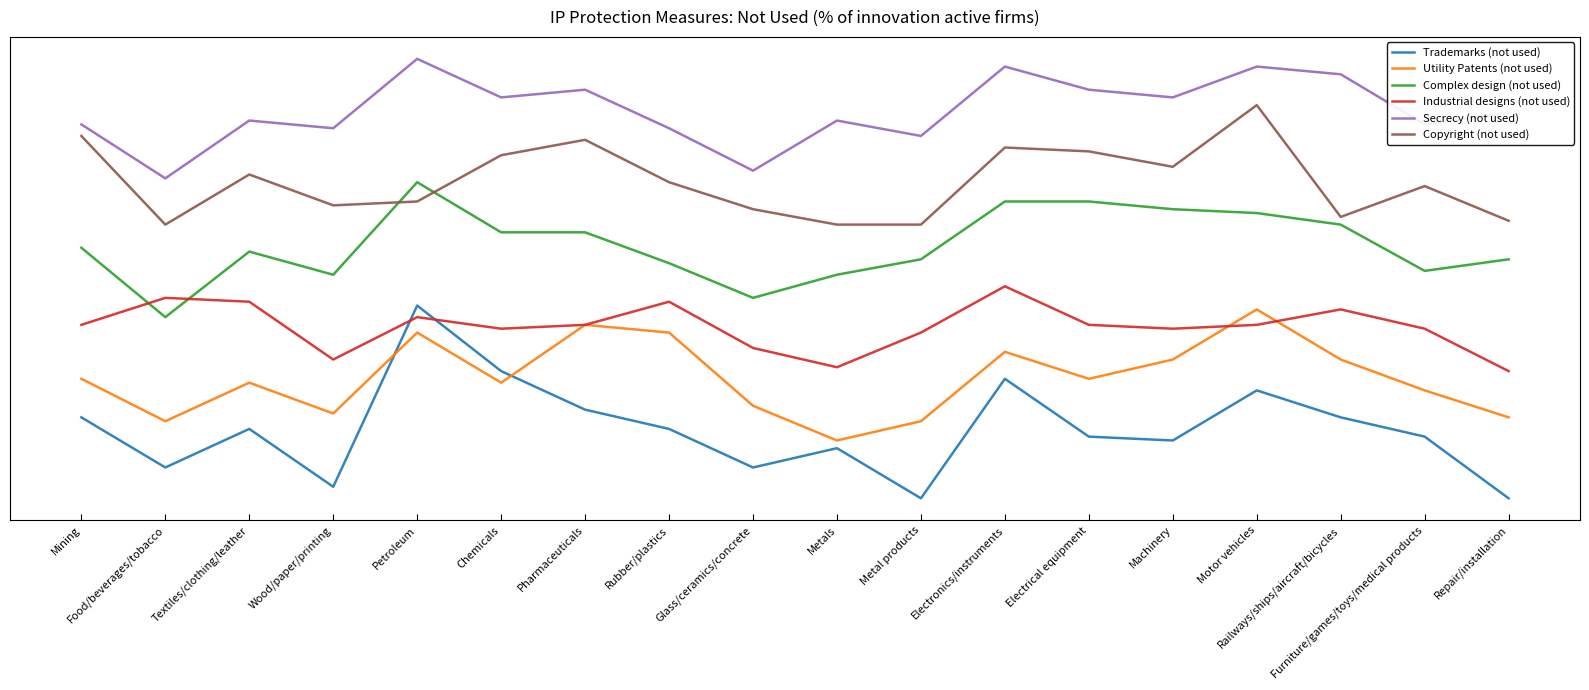

What are all the series names shown in the legend?

Trademarks (not used), Utility Patents (not used), Complex design (not used), Industrial designs (not used), Secrecy (not used), Copyright (not used)